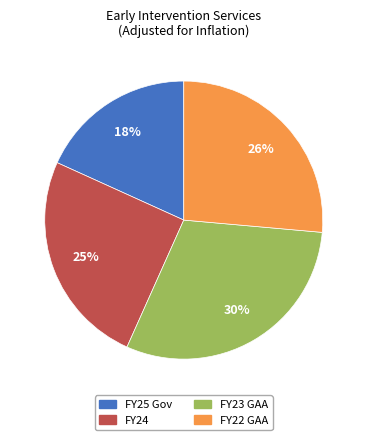

Is it true that FY24 is 25% of the pie?

True